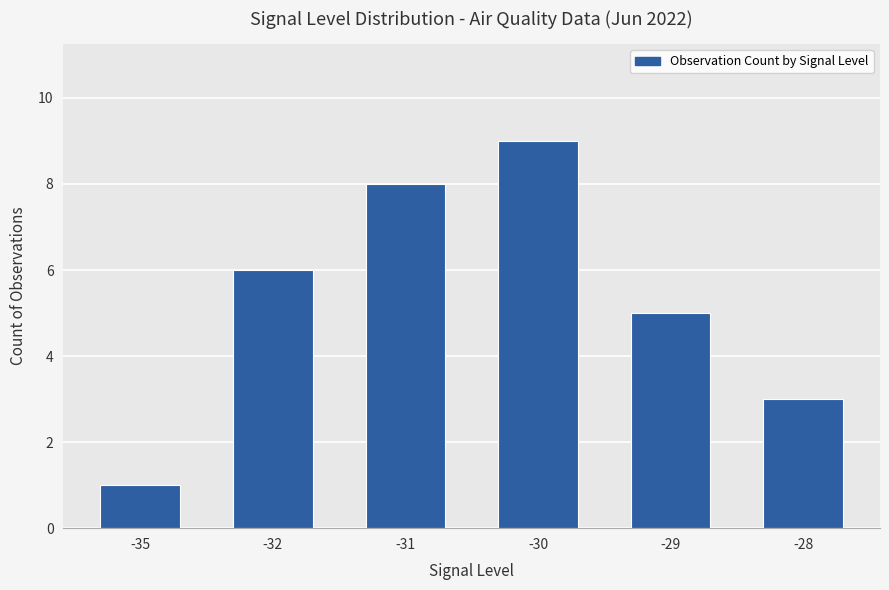

What is the greatest value displayed?

9